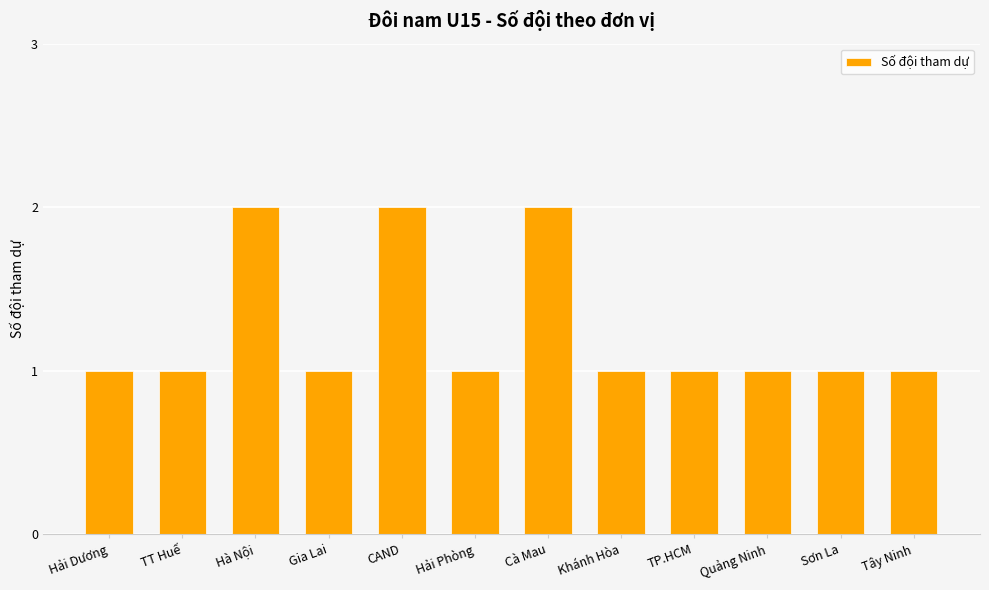

What is the minimum value shown in the chart?

1